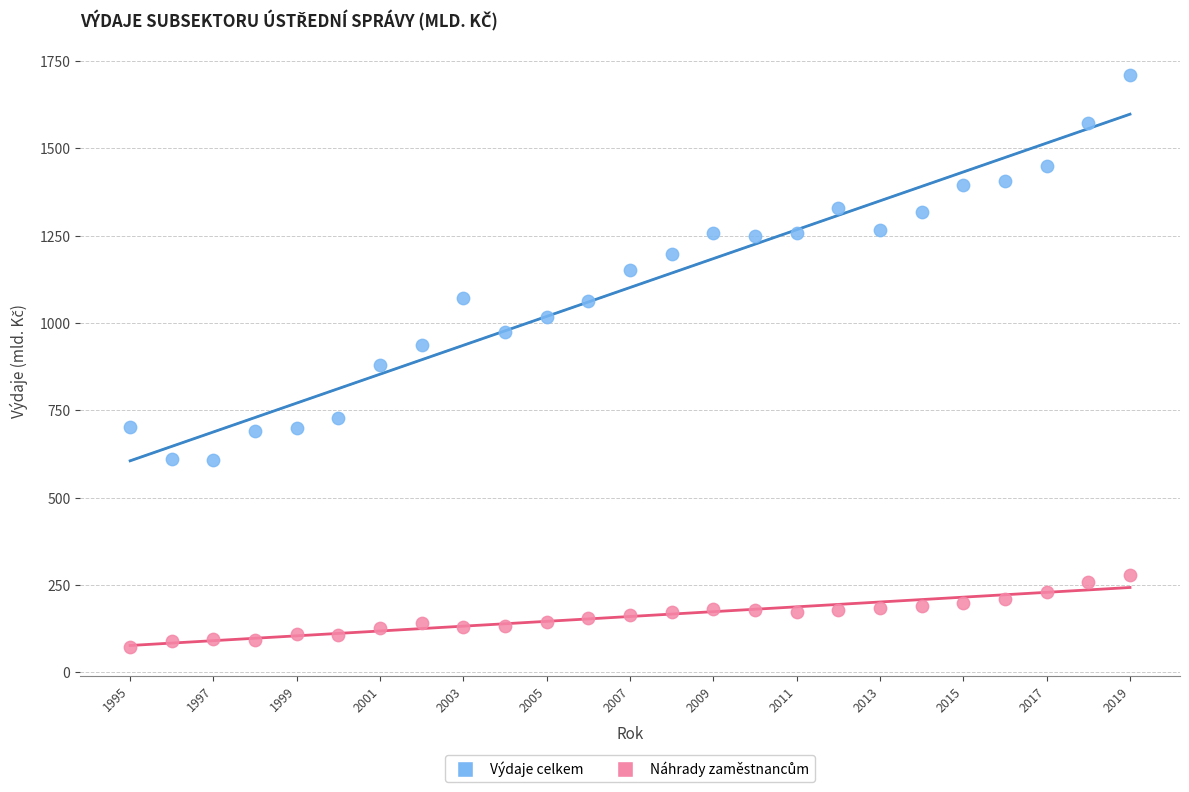

Which series has the widest spread of Y values?

Výdaje celkem